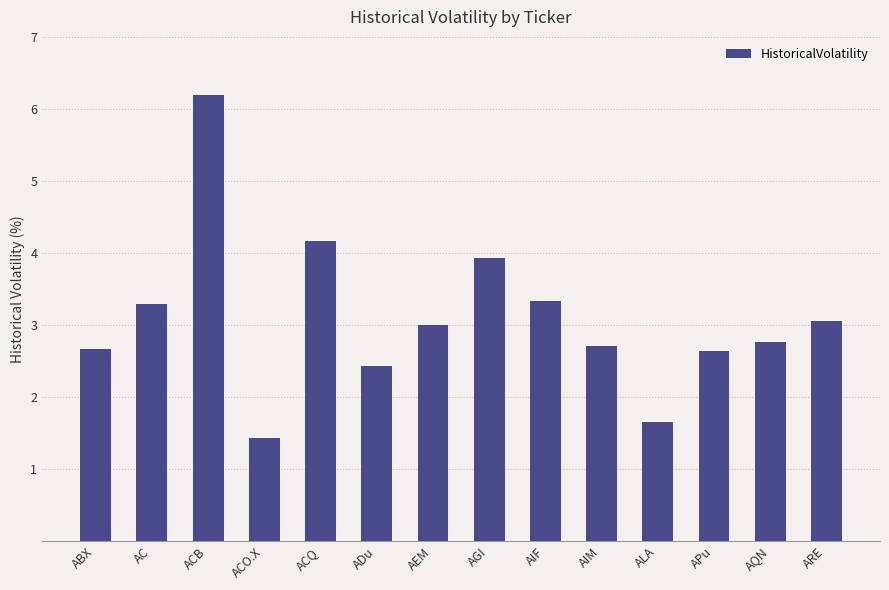

What is the sum of the values at ACO.X and APu?

4.1